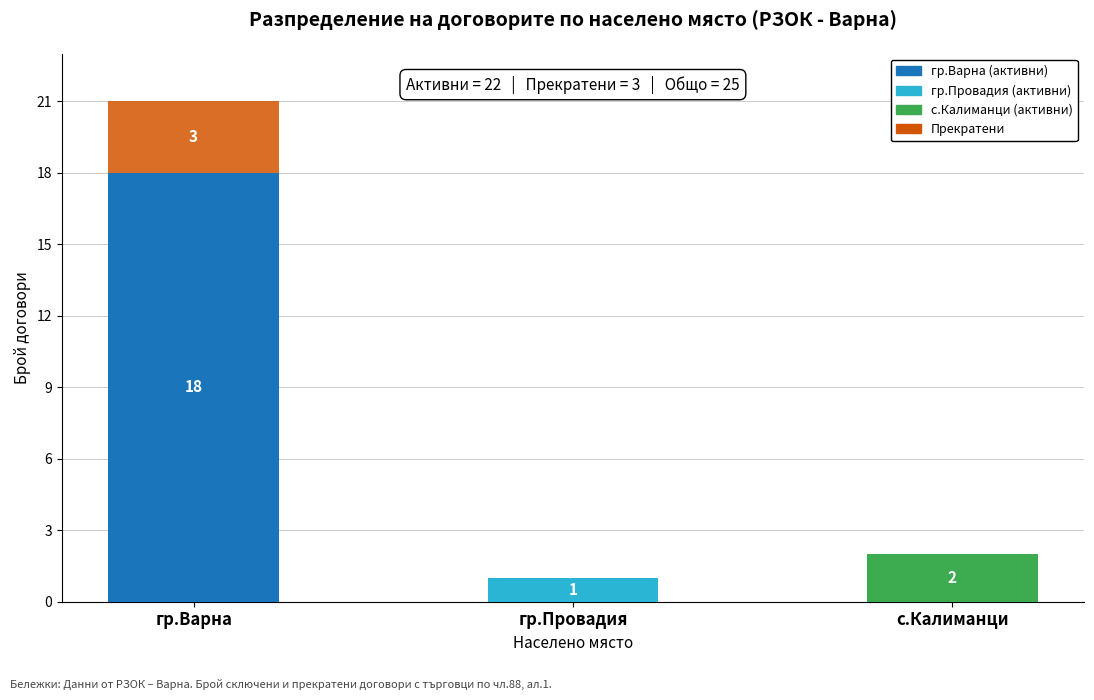

At which category is the sum across all series the highest?

гр.Варна